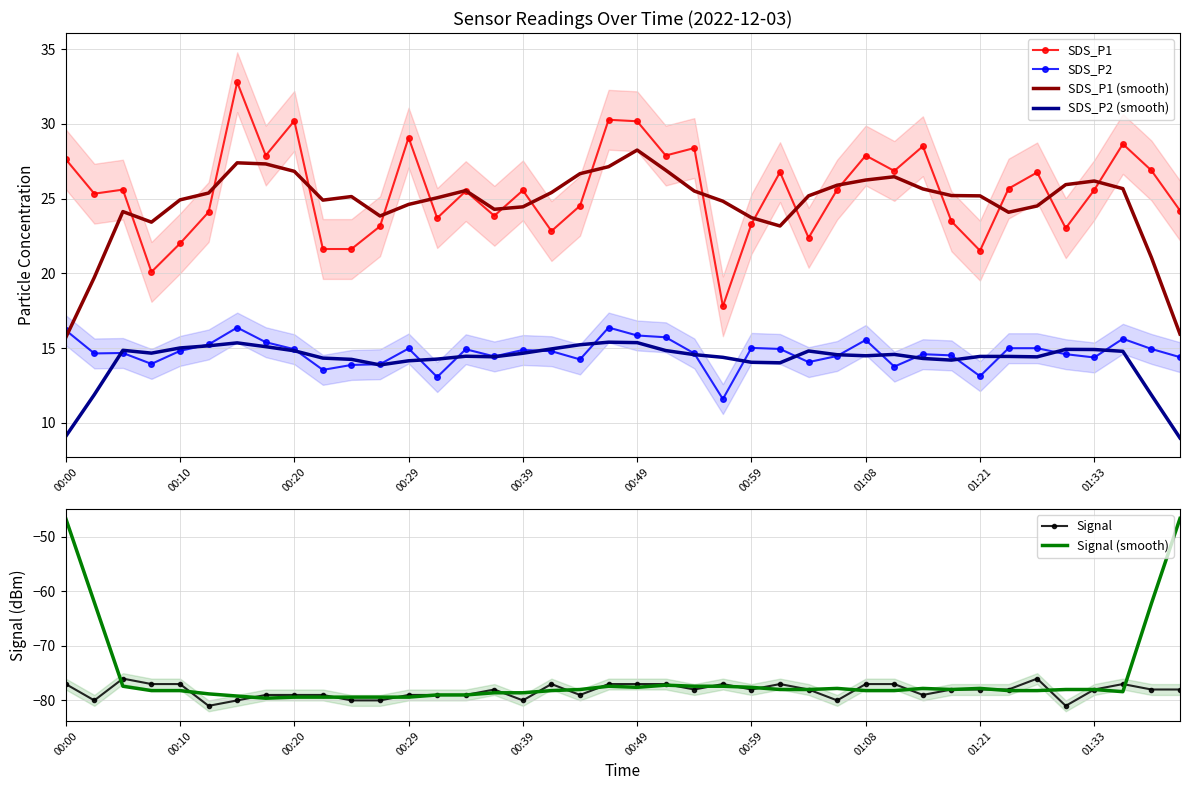

The value of Signal at 33 is -78.0. True or false?

True